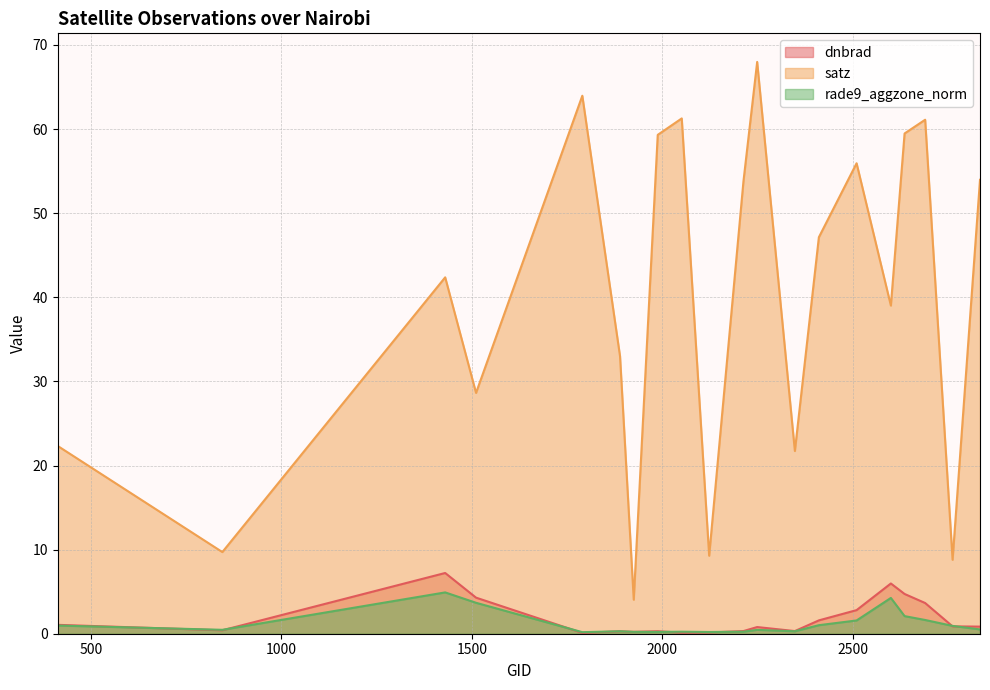

Where is the first local maximum for rade9_aggzone_norm?

1430